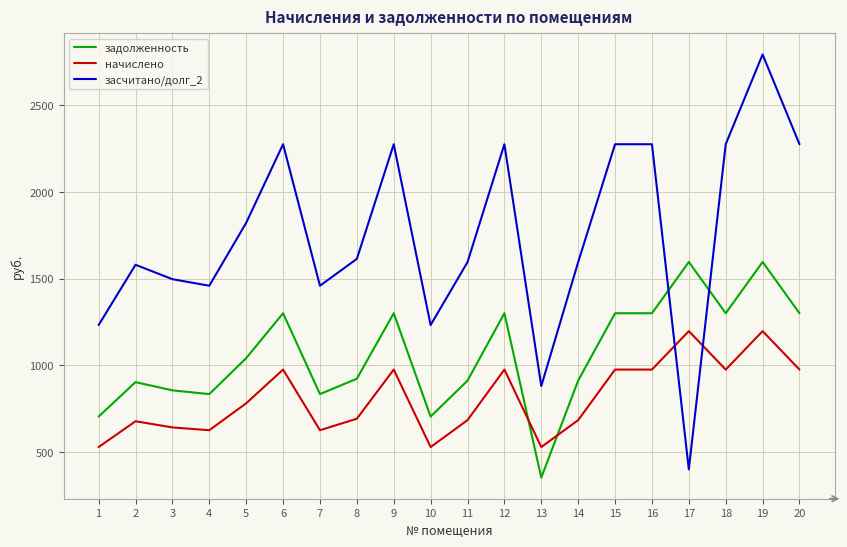

What is the spread (max minus min) of values at 6?

1300.3